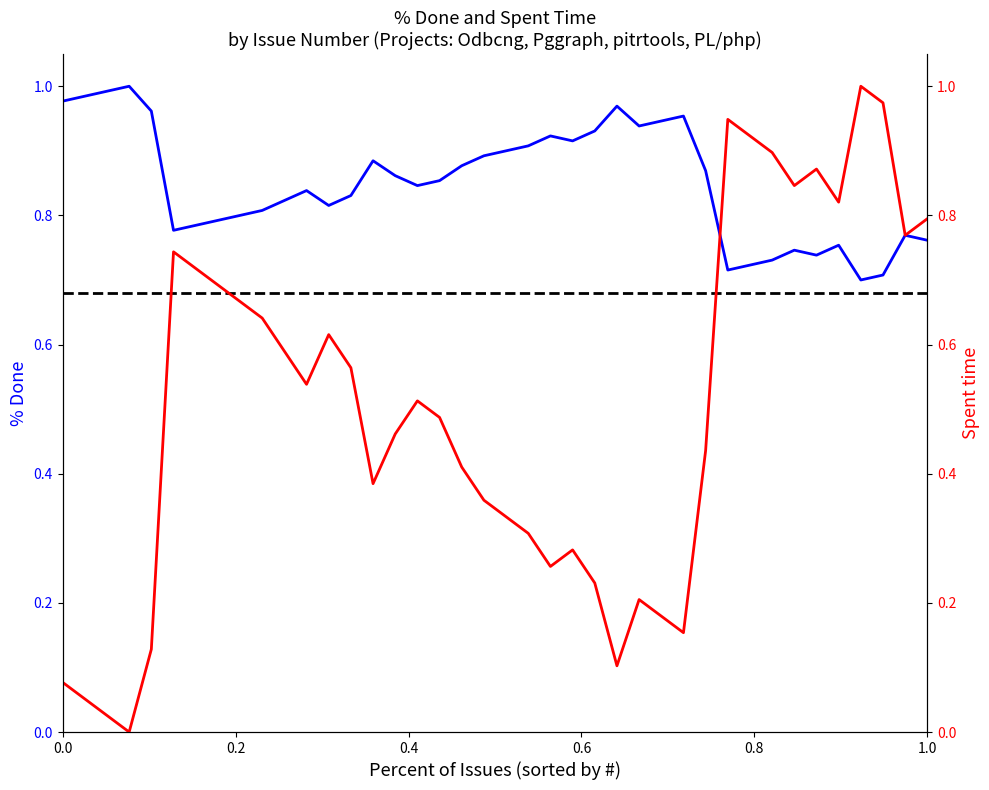

Reading left to right, transcribe all the data shown in this chart.

% Done: 1.0	1.0	1.0	1.0	1.0	0.8	0.8	0.8	0.8	0.8	0.8	0.8	0.8	0.8	0.9	0.9	0.8	0.9	0.9	0.9	0.9	0.9	0.9	0.9	0.9	1.0	0.9	0.9	1.0	0.9	0.7	0.7	0.7	0.7	0.7	0.8	0.7	0.7	0.8	0.8
Spent time: 0.1	0.1	0.0	0.0	0.1	0.7	0.7	0.7	0.7	0.6	0.6	0.5	0.6	0.6	0.4	0.5	0.5	0.5	0.4	0.4	0.3	0.3	0.3	0.3	0.2	0.1	0.2	0.2	0.2	0.4	0.9	0.9	0.9	0.8	0.9	0.8	1.0	1.0	0.8	0.8